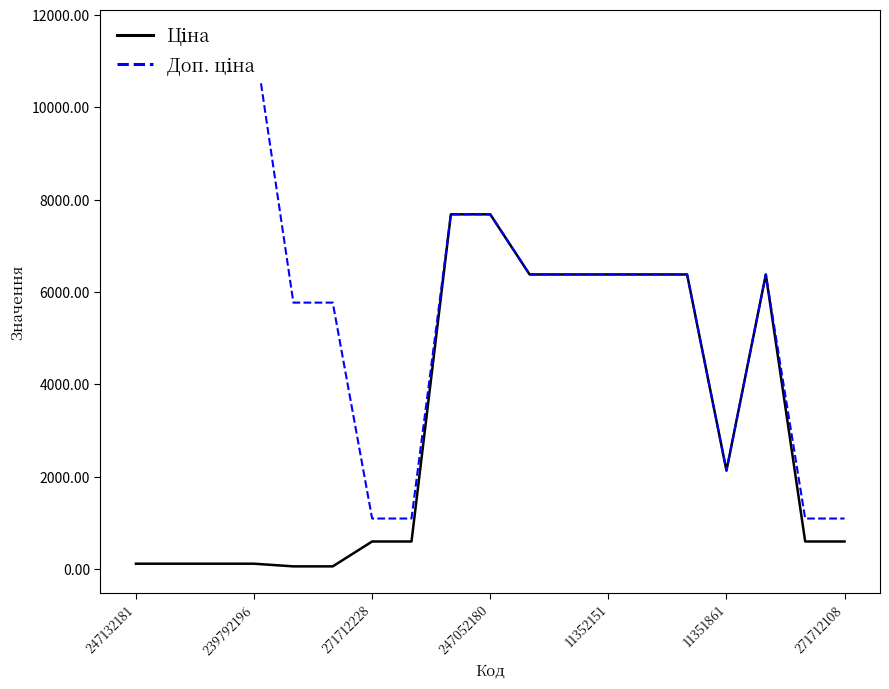

Read the Доп. ціна value at 247132181.

11537.0